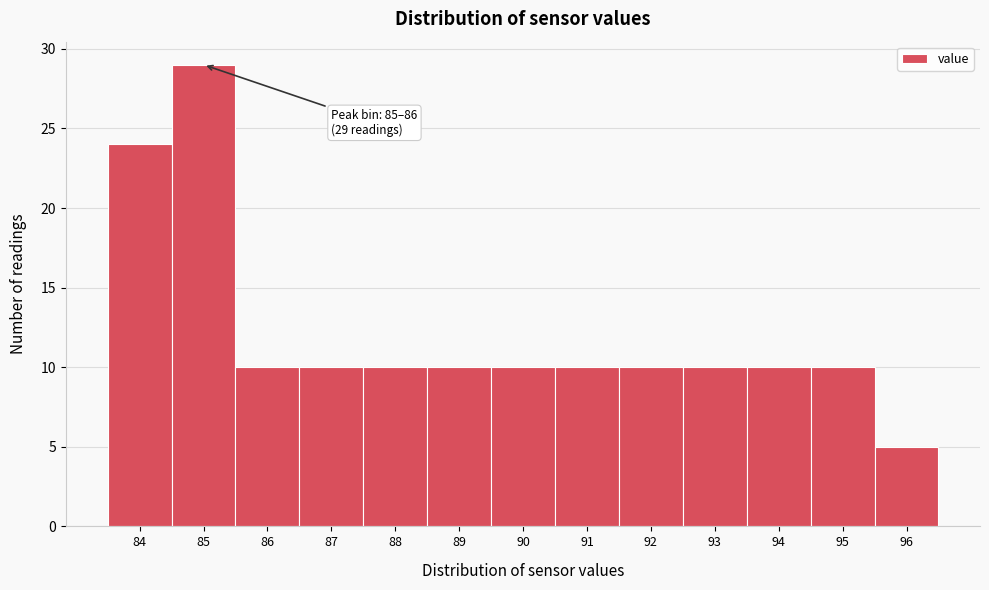

Reading right to left, what are all the values shown in this chart?

5	10	10	10	10	10	10	10	10	10	10	29	24